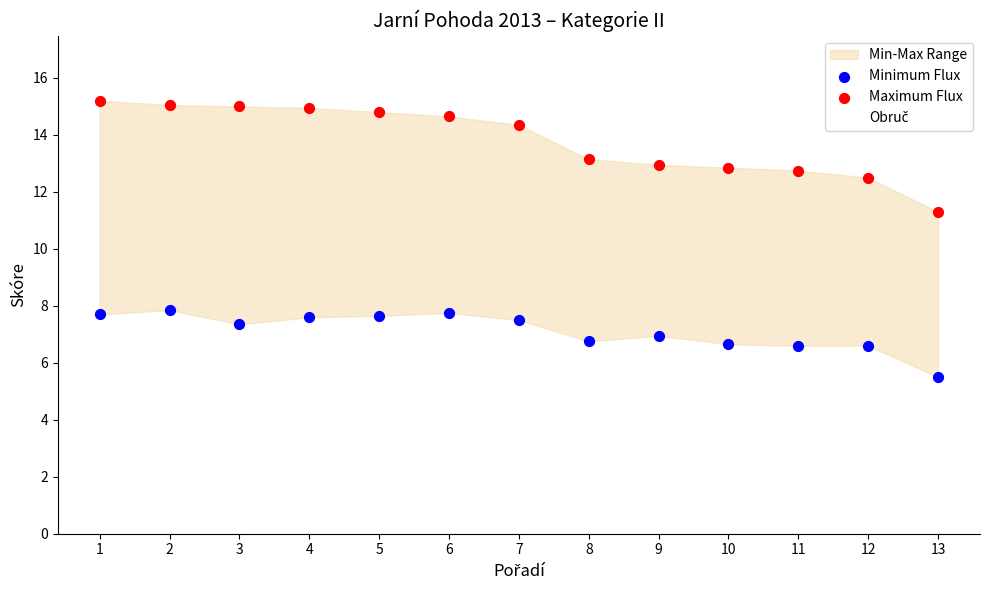

Across all series, what Y value is closest to 10?

11.3